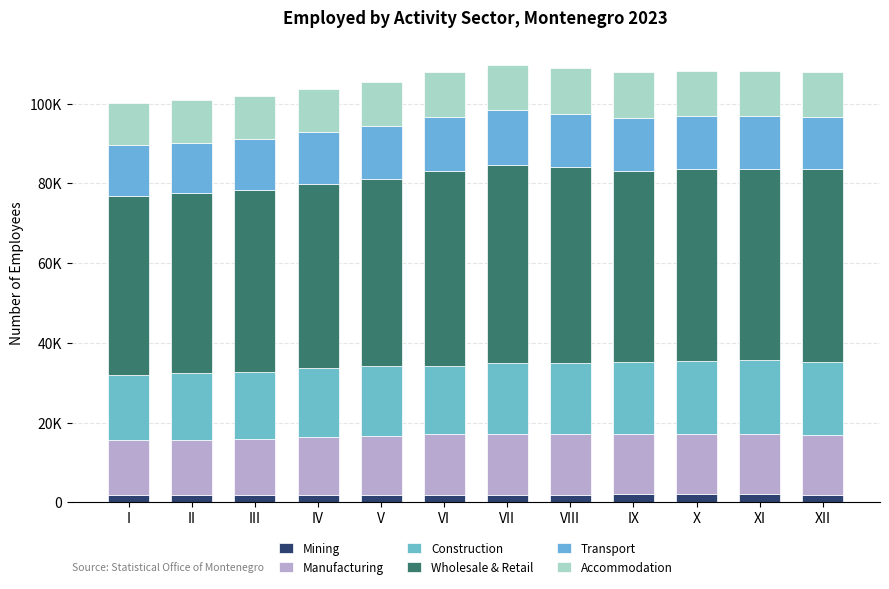

Are the bars horizontal?

No